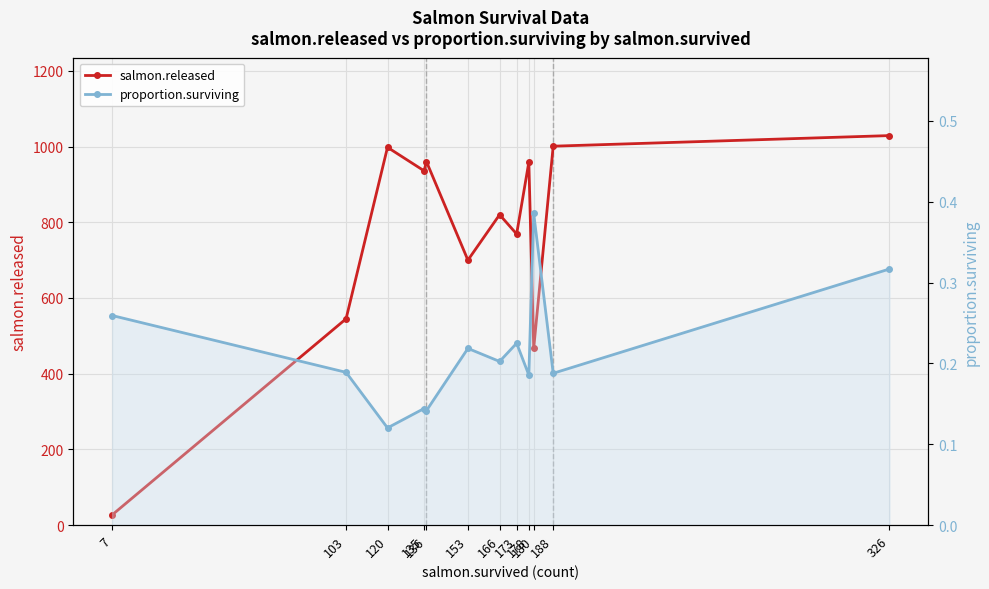

Rank the series by their maximum value, from highest to lowest.

salmon.released, proportion.surviving